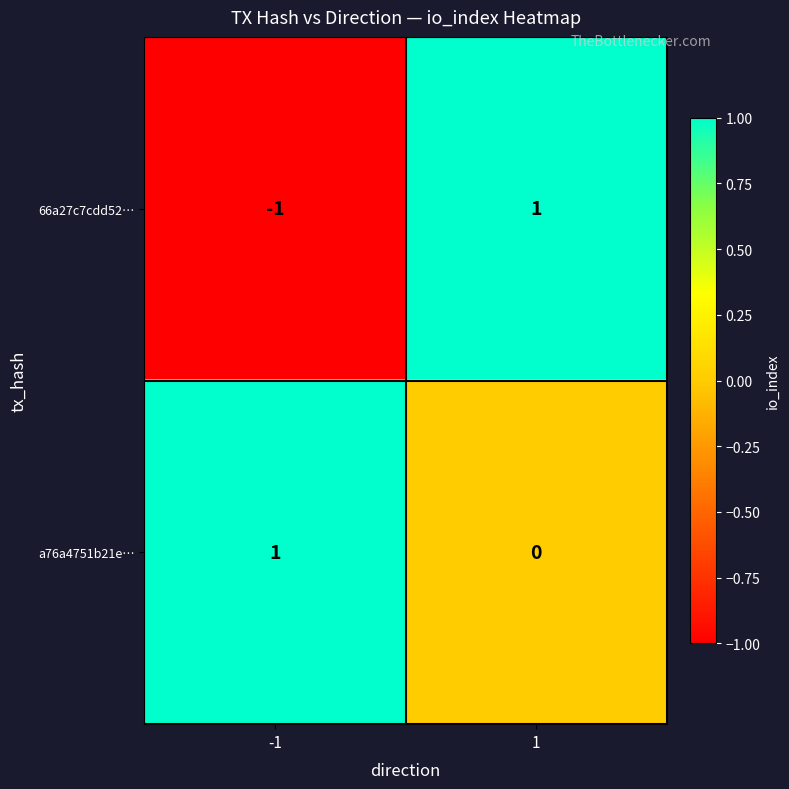

The a76a4751b21e… series shows 1 at -1. True or false?

True